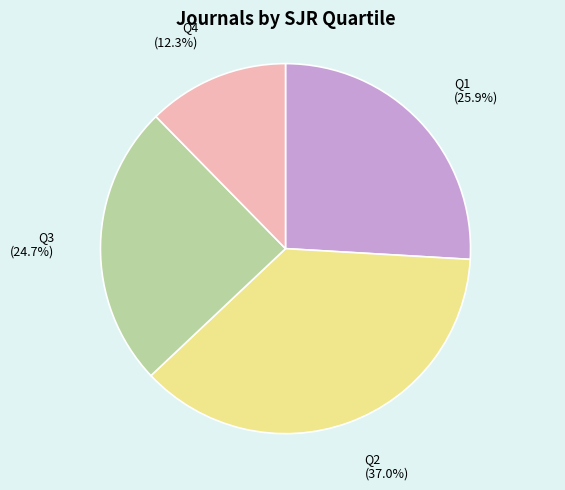

Between Q3 and Q1, which is larger?

Q1